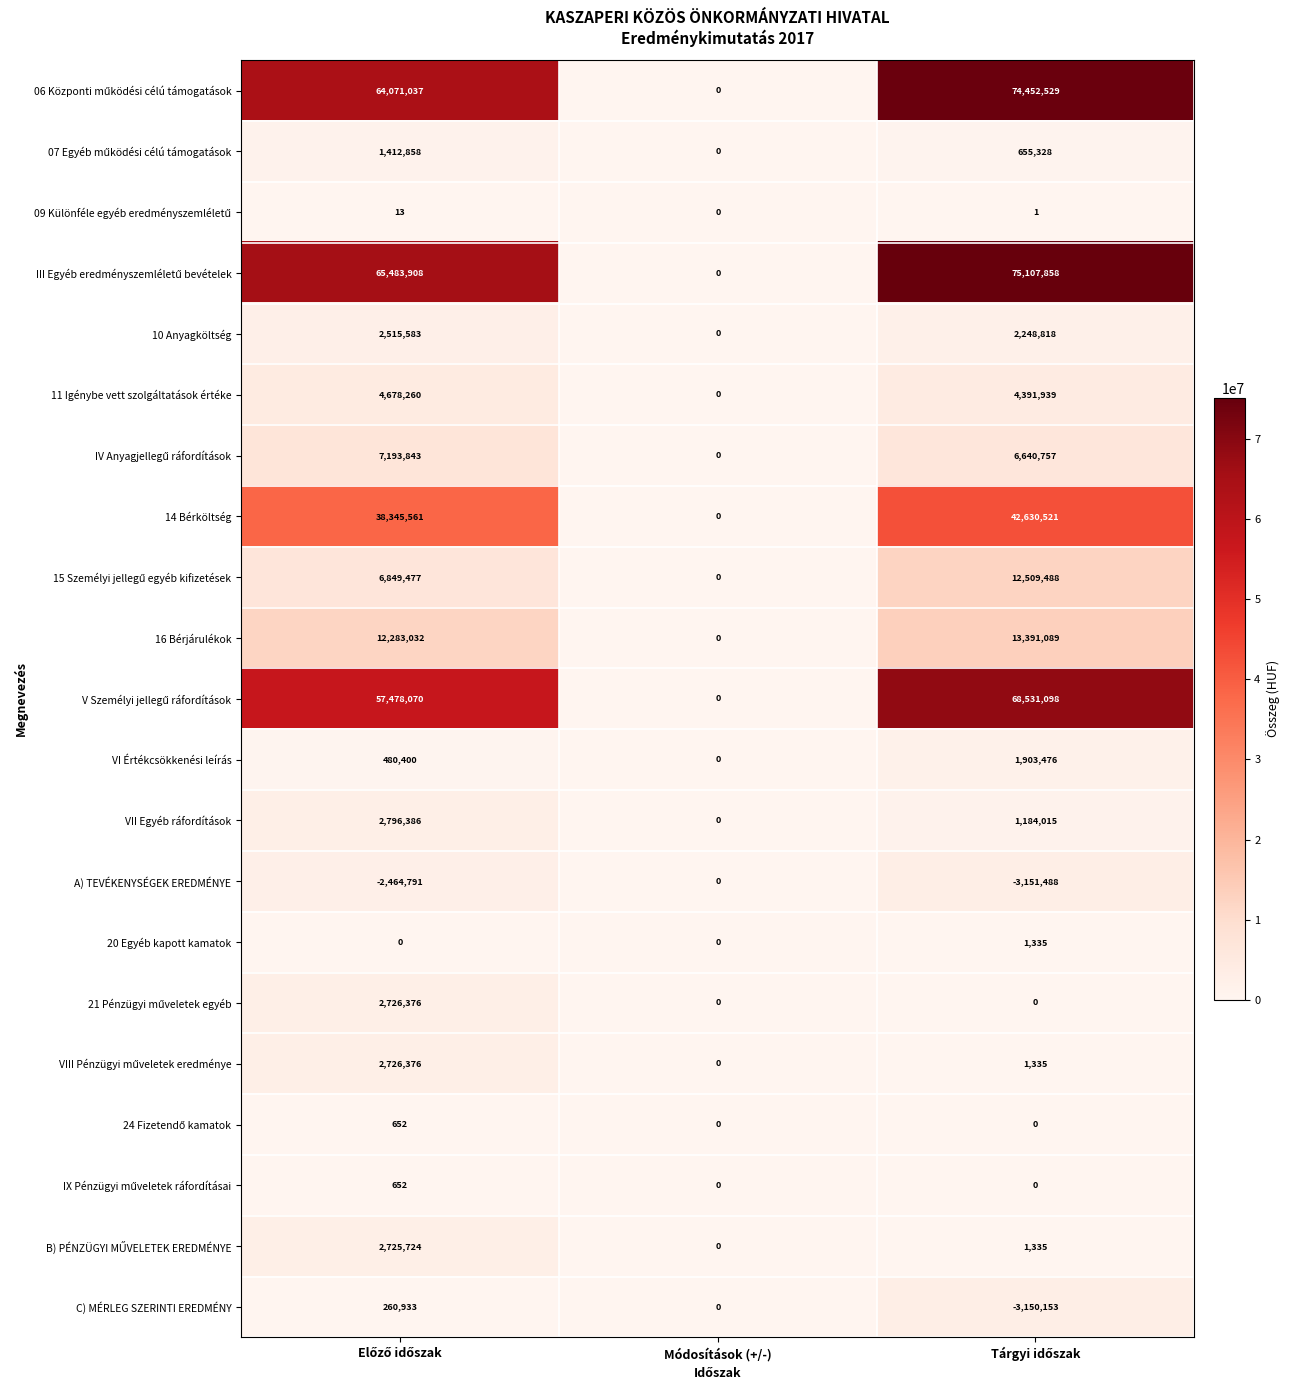

How many 20 Egyéb kapott kamatok values are between 0 and 1335?

3